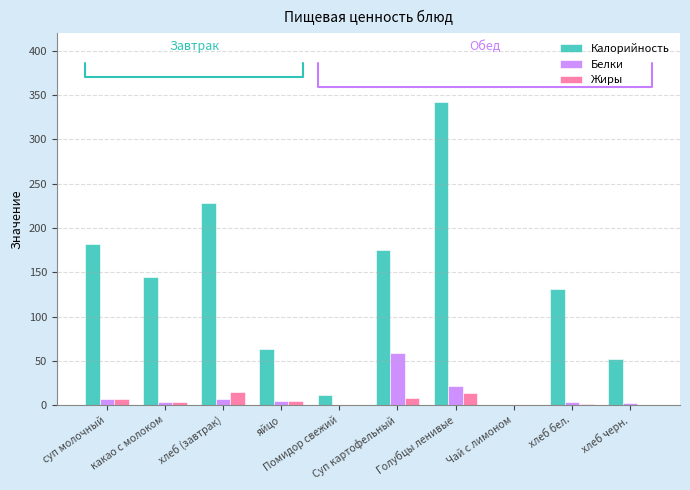

Which series has the largest total across all categories?

Калорийность